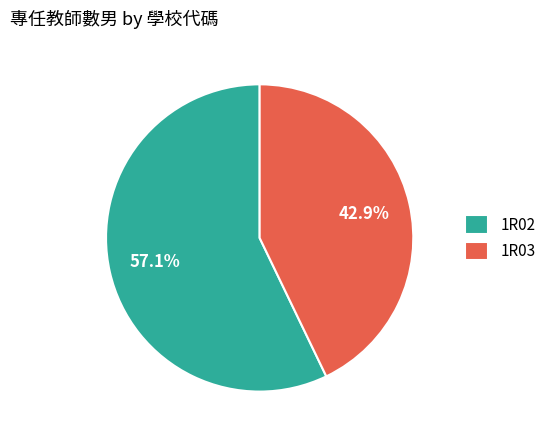

How many segments does this pie chart have?

2